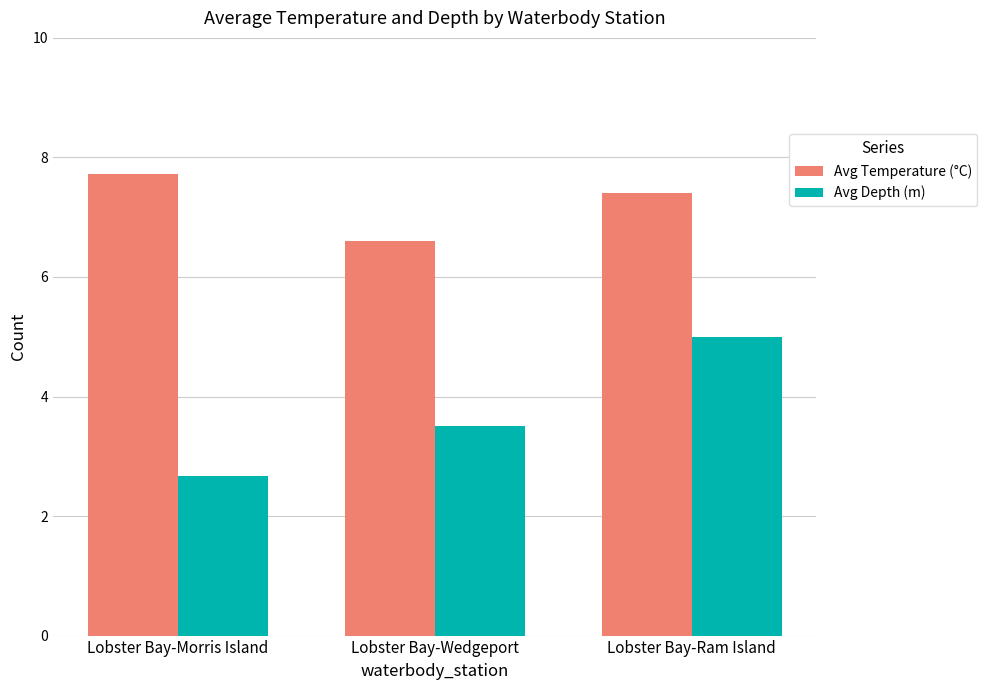

At which label does Avg Temperature (°C) first exceed 7?

Lobster Bay-Morris Island